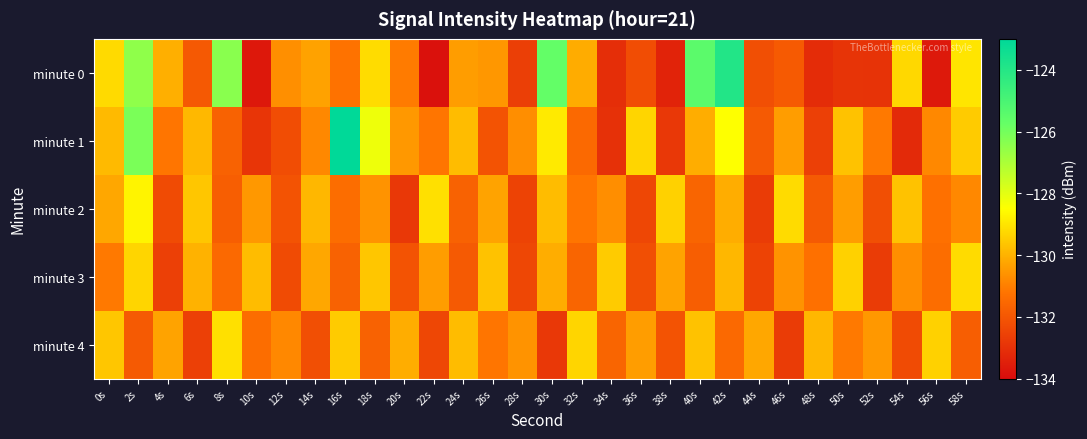

Which label corresponds to the smallest value in the chart?

22s